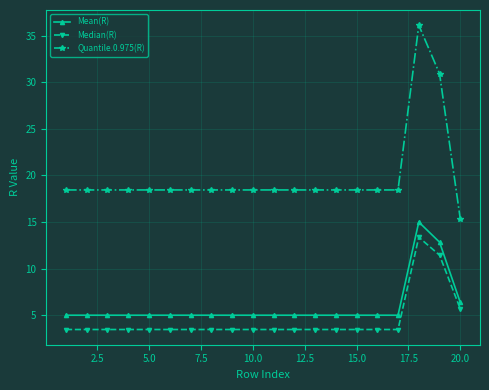

What is the difference between the maximum and minimum values in the Mean(R) series?

10.0